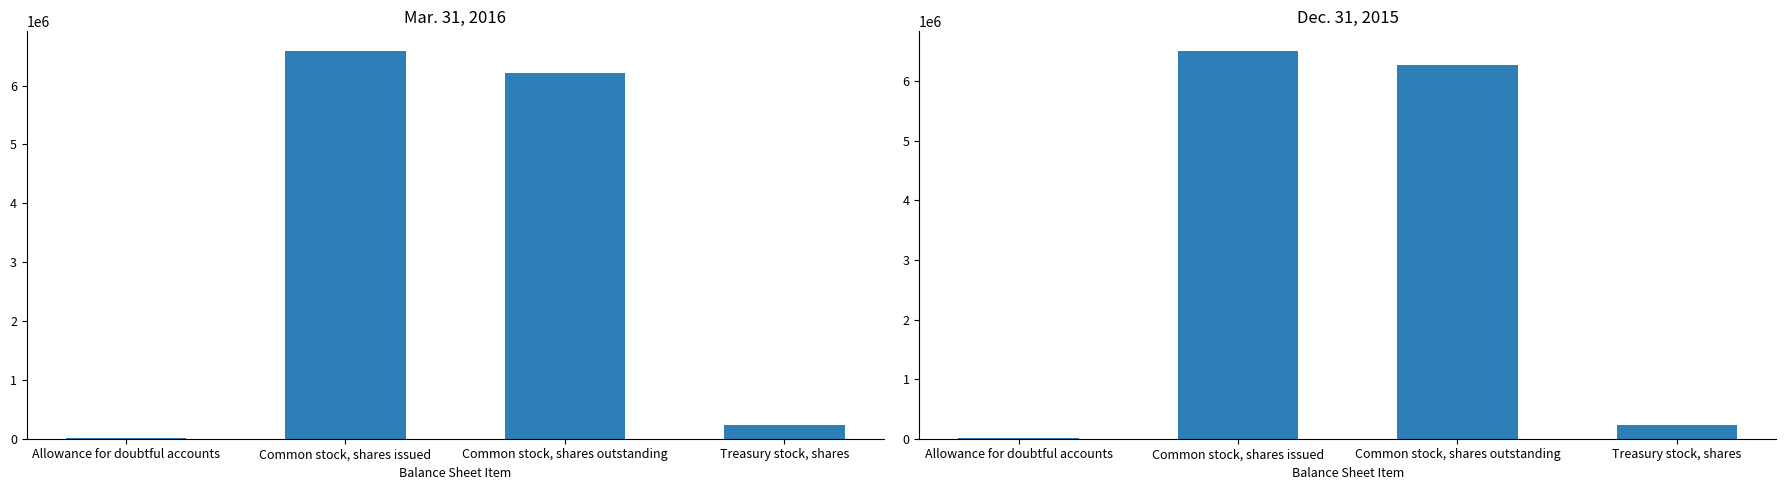

How many bars are there in total?

8